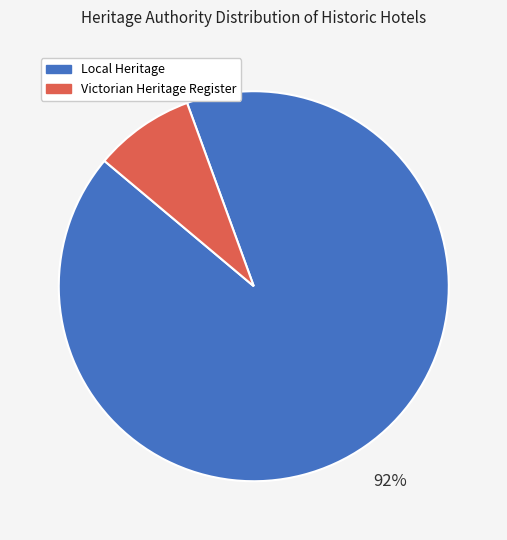

Does any single category account for the majority?

Yes